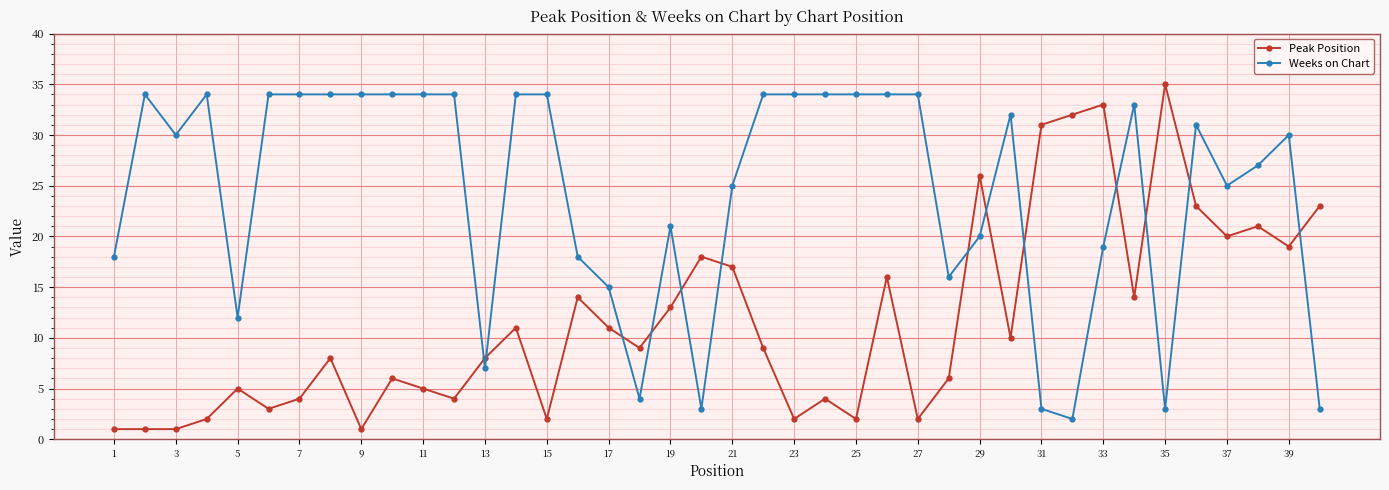

True or false: Peak Position has more than 2 interior local peaks.

True